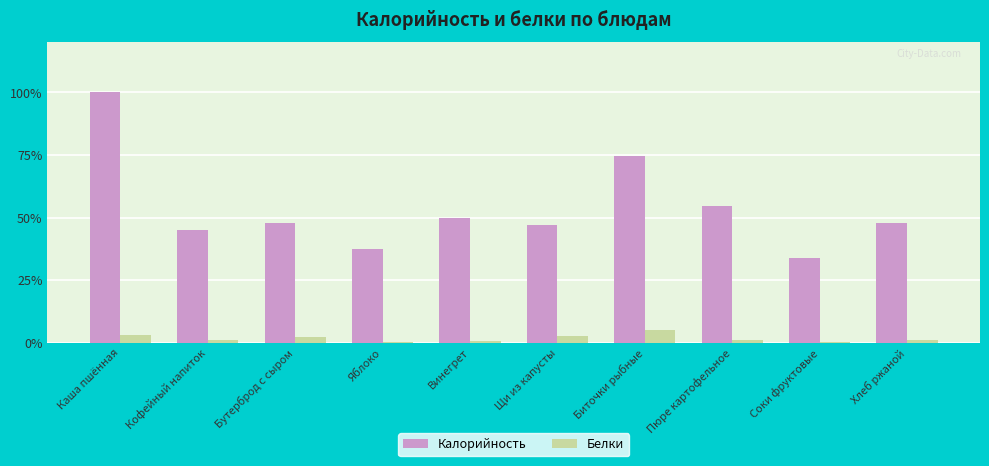

Does the chart contain stacked bars?

No